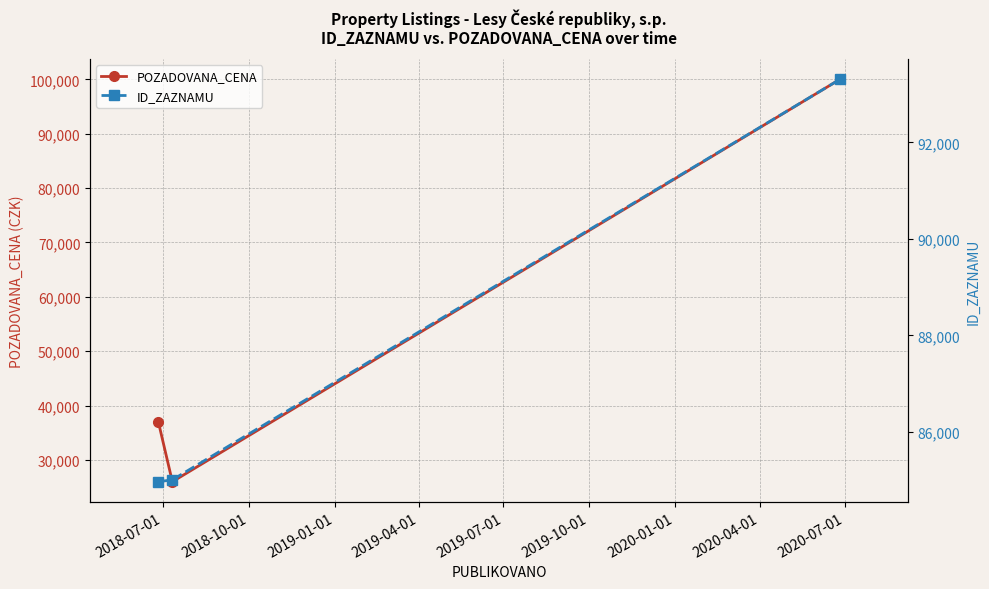

Which series has the largest total across all categories?

ID_ZAZNAMU